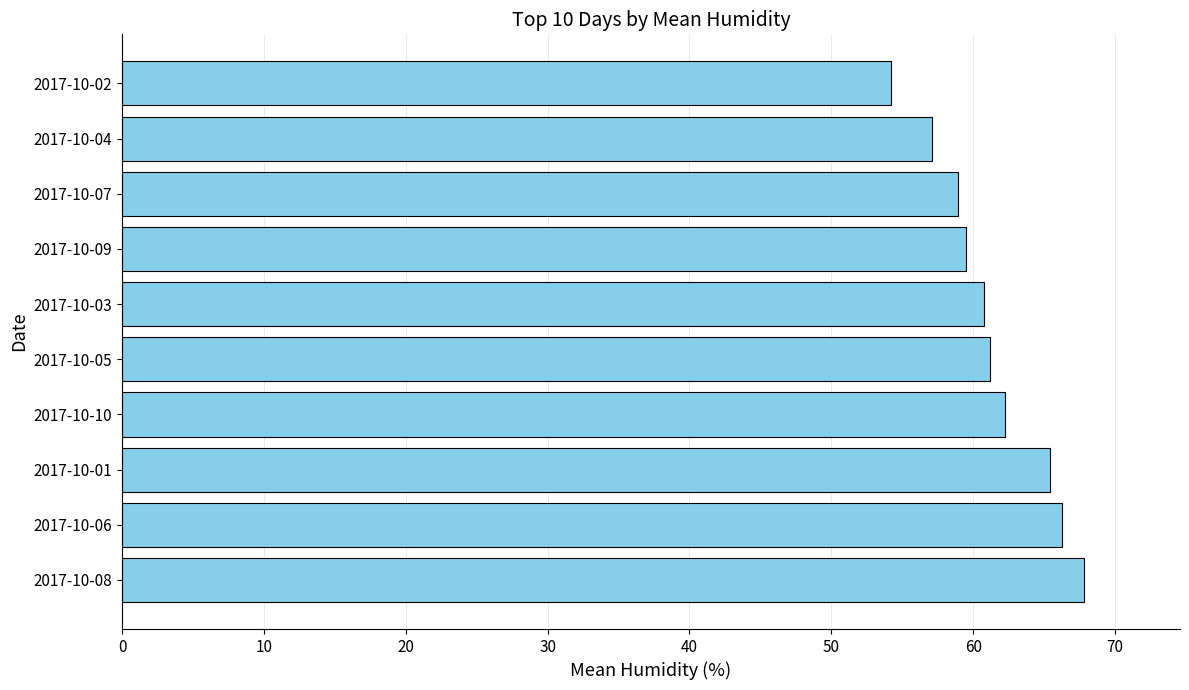

What is the ratio of the value at 2017-10-10 to the value at 2017-10-08?

0.9